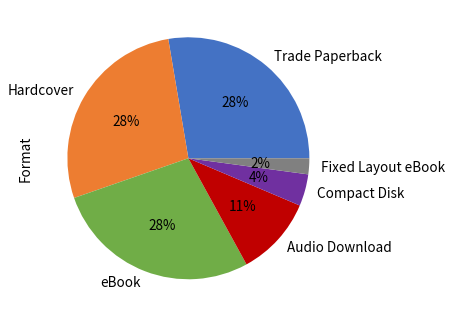

Approximately how many times larger is the value at Hardcover compared to eBook?

1.0